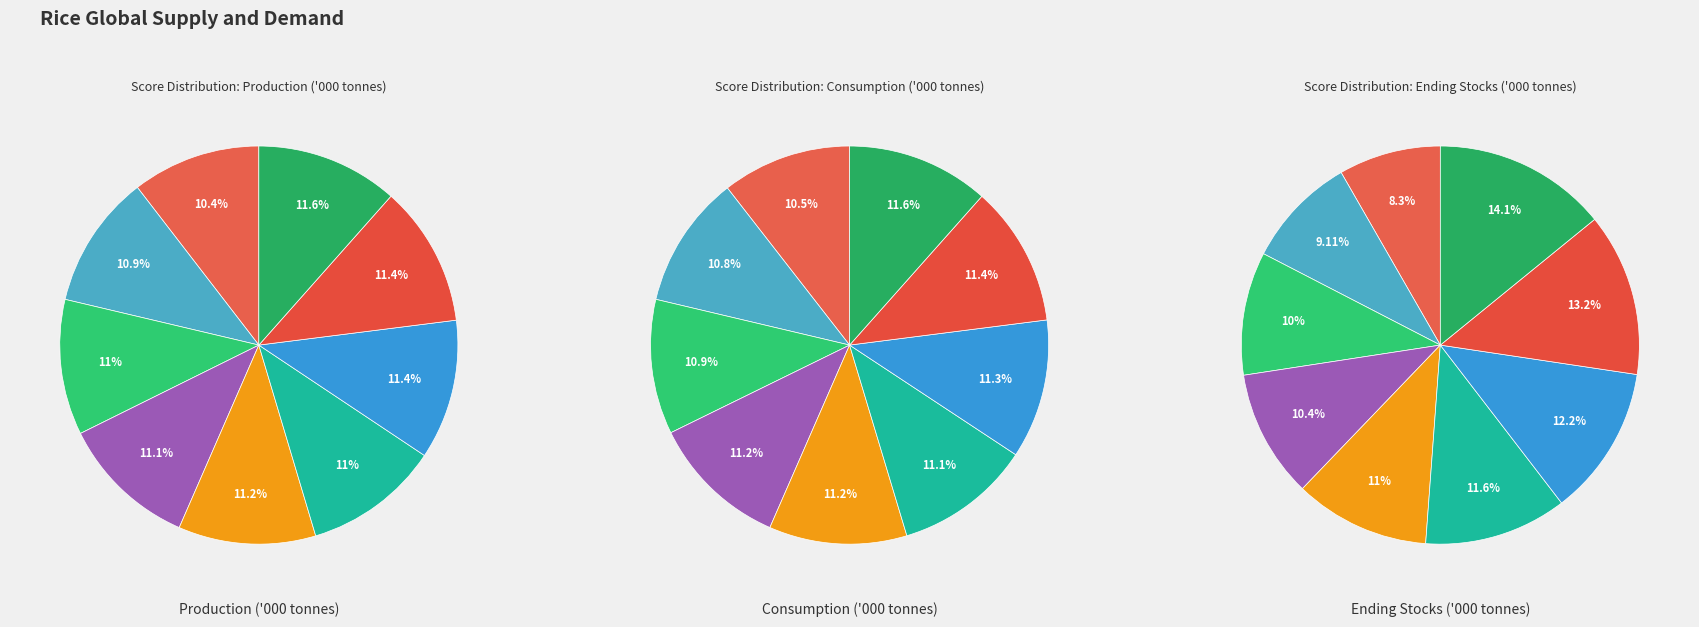

Does 2017/18 represent more than half of the total?

No